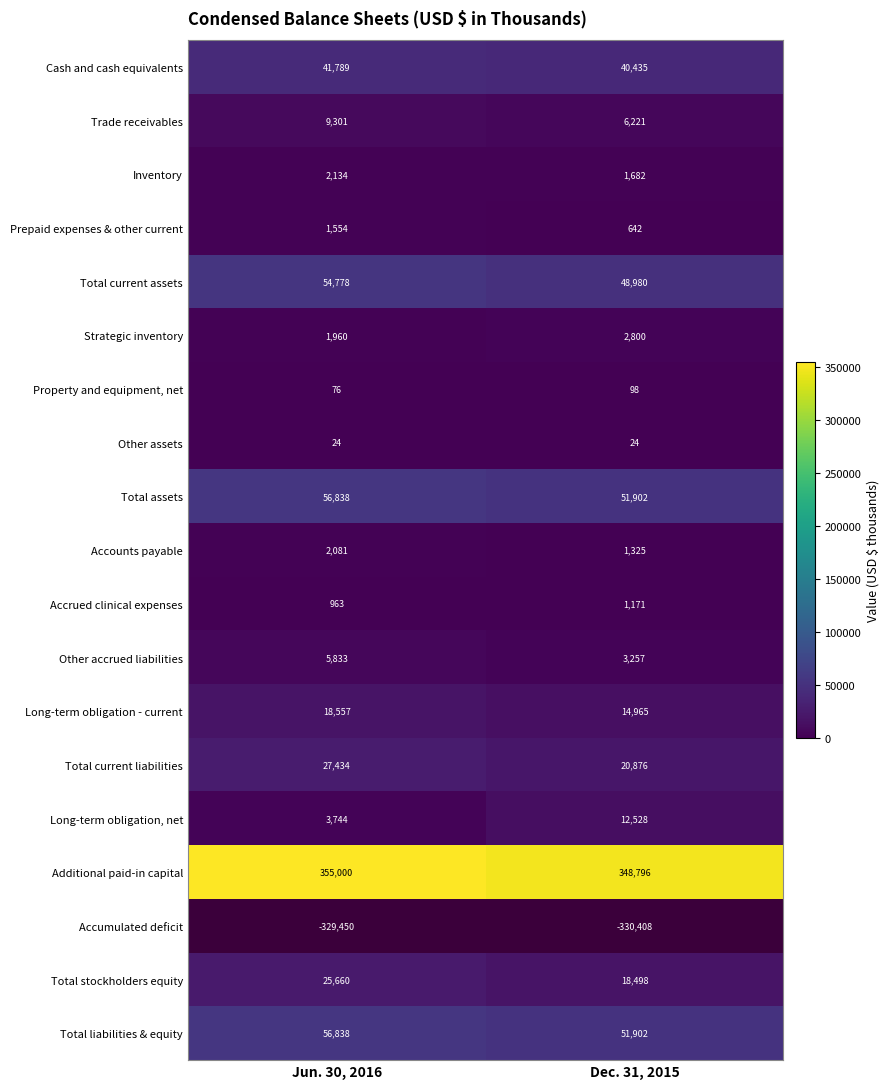

Is the value of Total assets at Jun. 30, 2016 greater than the value of Other assets at Dec. 31, 2015?

Yes